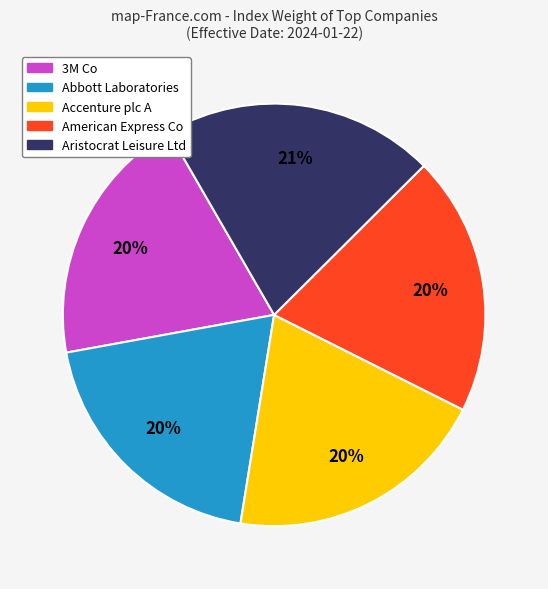

The Aristocrat Leisure Ltd slice represents 21% of the pie. True or false?

True